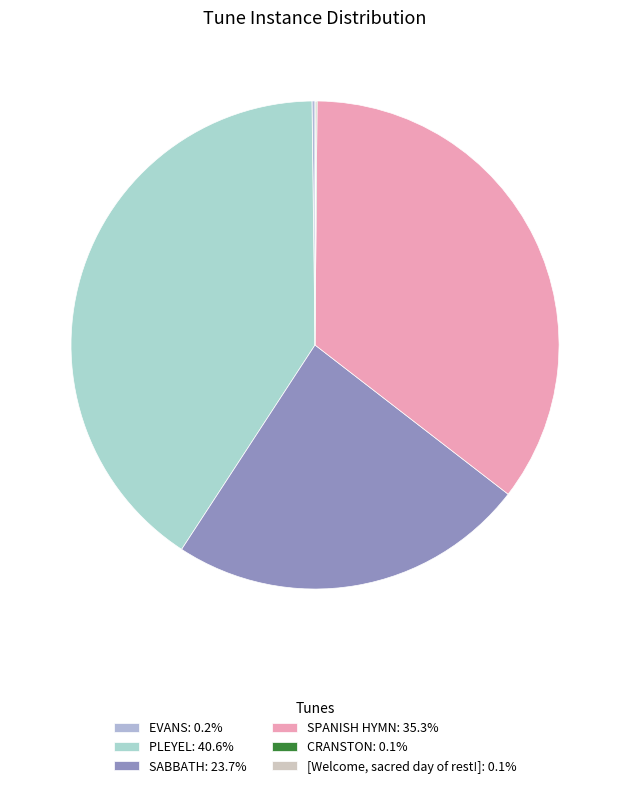

To the nearest percent, what is the difference between the largest and smallest slice percentages?

41%